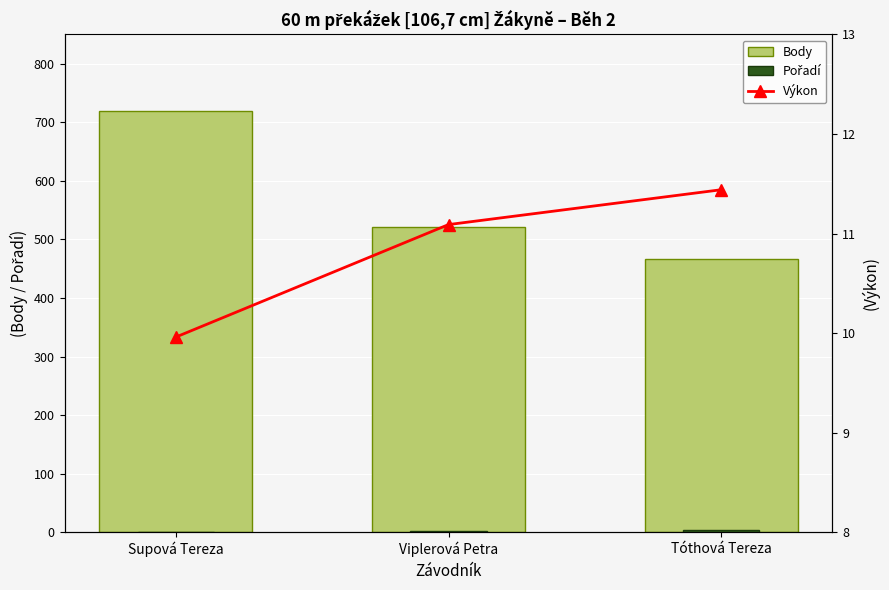

Which label corresponds to the largest value in the chart?

Supová Tereza